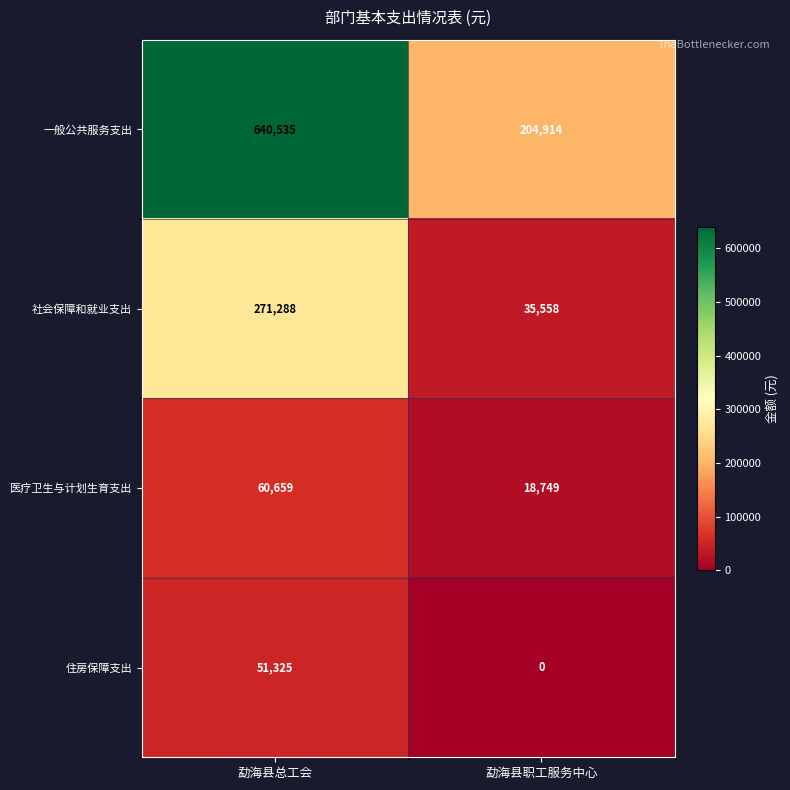

What is the sum of the 一般公共服务支出 values at 勐海县职工服务中心 and 勐海县总工会?

845449